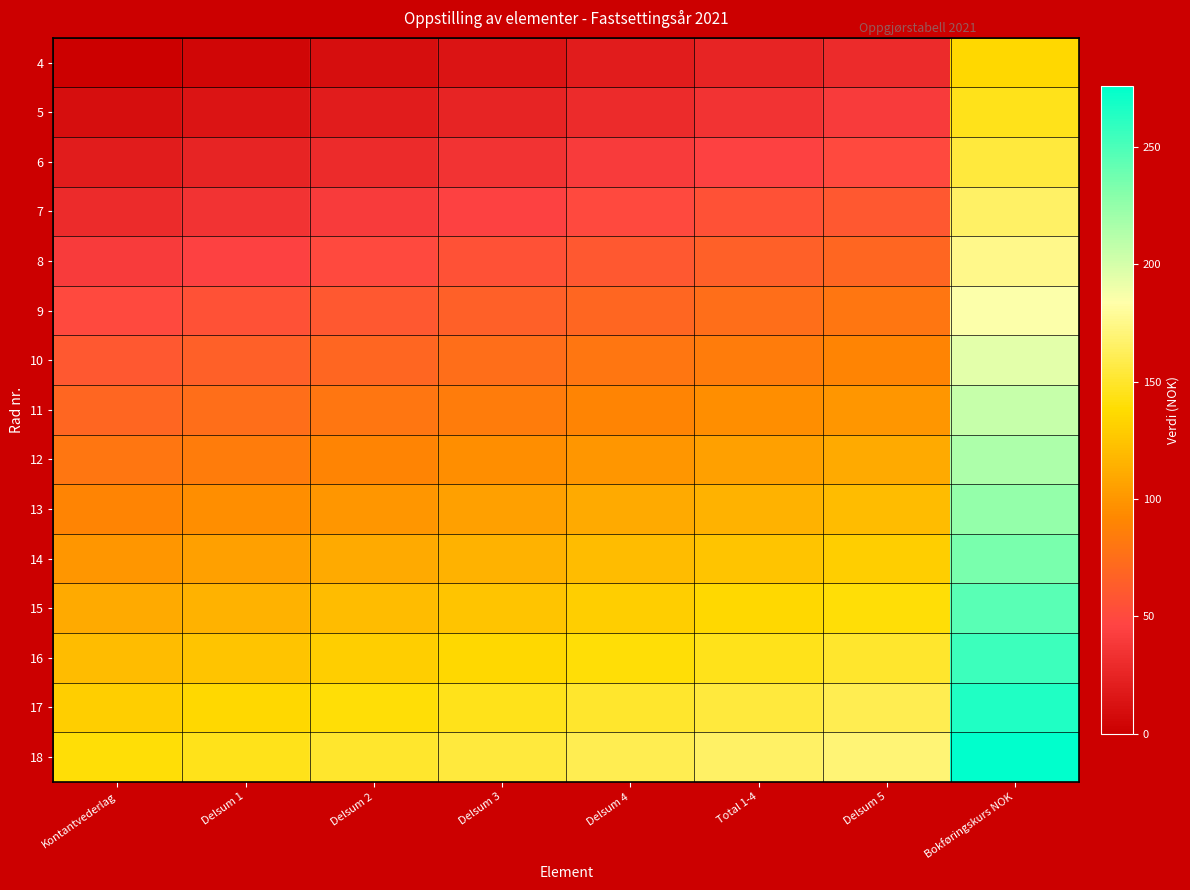

Reading left to right, list all the values displayed in this chart.

4: Kontantvederlag=0	Delsum 1=5	Delsum 2=10	Delsum 3=15	Delsum 4=20	Total 1-4=25	Delsum 5=30	Bokføringskurs NOK=135
5: Kontantvederlag=10	Delsum 1=15	Delsum 2=20	Delsum 3=25	Delsum 4=30	Total 1-4=35	Delsum 5=40	Bokføringskurs NOK=145
6: Kontantvederlag=20	Delsum 1=25	Delsum 2=30	Delsum 3=35	Delsum 4=40	Total 1-4=45	Delsum 5=50	Bokføringskurs NOK=155
7: Kontantvederlag=30	Delsum 1=35	Delsum 2=40	Delsum 3=45	Delsum 4=50	Total 1-4=55	Delsum 5=60	Bokføringskurs NOK=165
8: Kontantvederlag=40	Delsum 1=45	Delsum 2=50	Delsum 3=55	Delsum 4=60	Total 1-4=65	Delsum 5=70	Bokføringskurs NOK=175
9: Kontantvederlag=50	Delsum 1=55	Delsum 2=60	Delsum 3=65	Delsum 4=70	Total 1-4=75	Delsum 5=80	Bokføringskurs NOK=185
10: Kontantvederlag=60	Delsum 1=65	Delsum 2=70	Delsum 3=75	Delsum 4=80	Total 1-4=85	Delsum 5=90	Bokføringskurs NOK=195
11: Kontantvederlag=70	Delsum 1=75	Delsum 2=80	Delsum 3=85	Delsum 4=90	Total 1-4=95	Delsum 5=100	Bokføringskurs NOK=205
12: Kontantvederlag=80	Delsum 1=85	Delsum 2=90	Delsum 3=95	Delsum 4=100	Total 1-4=105	Delsum 5=110	Bokføringskurs NOK=215
13: Kontantvederlag=90	Delsum 1=95	Delsum 2=100	Delsum 3=105	Delsum 4=110	Total 1-4=115	Delsum 5=120	Bokføringskurs NOK=225
14: Kontantvederlag=100	Delsum 1=105	Delsum 2=110	Delsum 3=115	Delsum 4=120	Total 1-4=125	Delsum 5=130	Bokføringskurs NOK=235
15: Kontantvederlag=110	Delsum 1=115	Delsum 2=120	Delsum 3=125	Delsum 4=130	Total 1-4=135	Delsum 5=140	Bokføringskurs NOK=245
16: Kontantvederlag=120	Delsum 1=125	Delsum 2=130	Delsum 3=135	Delsum 4=140	Total 1-4=145	Delsum 5=150	Bokføringskurs NOK=255
17: Kontantvederlag=130	Delsum 1=135	Delsum 2=140	Delsum 3=145	Delsum 4=150	Total 1-4=155	Delsum 5=160	Bokføringskurs NOK=265
18: Kontantvederlag=140	Delsum 1=145	Delsum 2=150	Delsum 3=155	Delsum 4=160	Total 1-4=165	Delsum 5=170	Bokføringskurs NOK=275